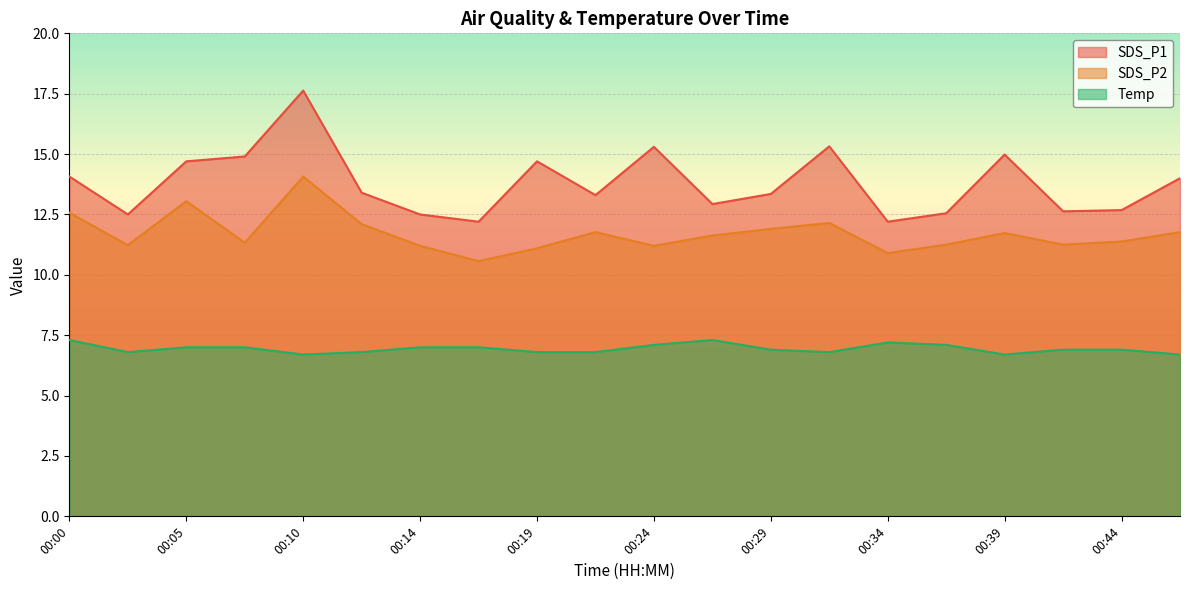

Between 00:29 and 00:41, which series saw the biggest shift?

SDS_P1